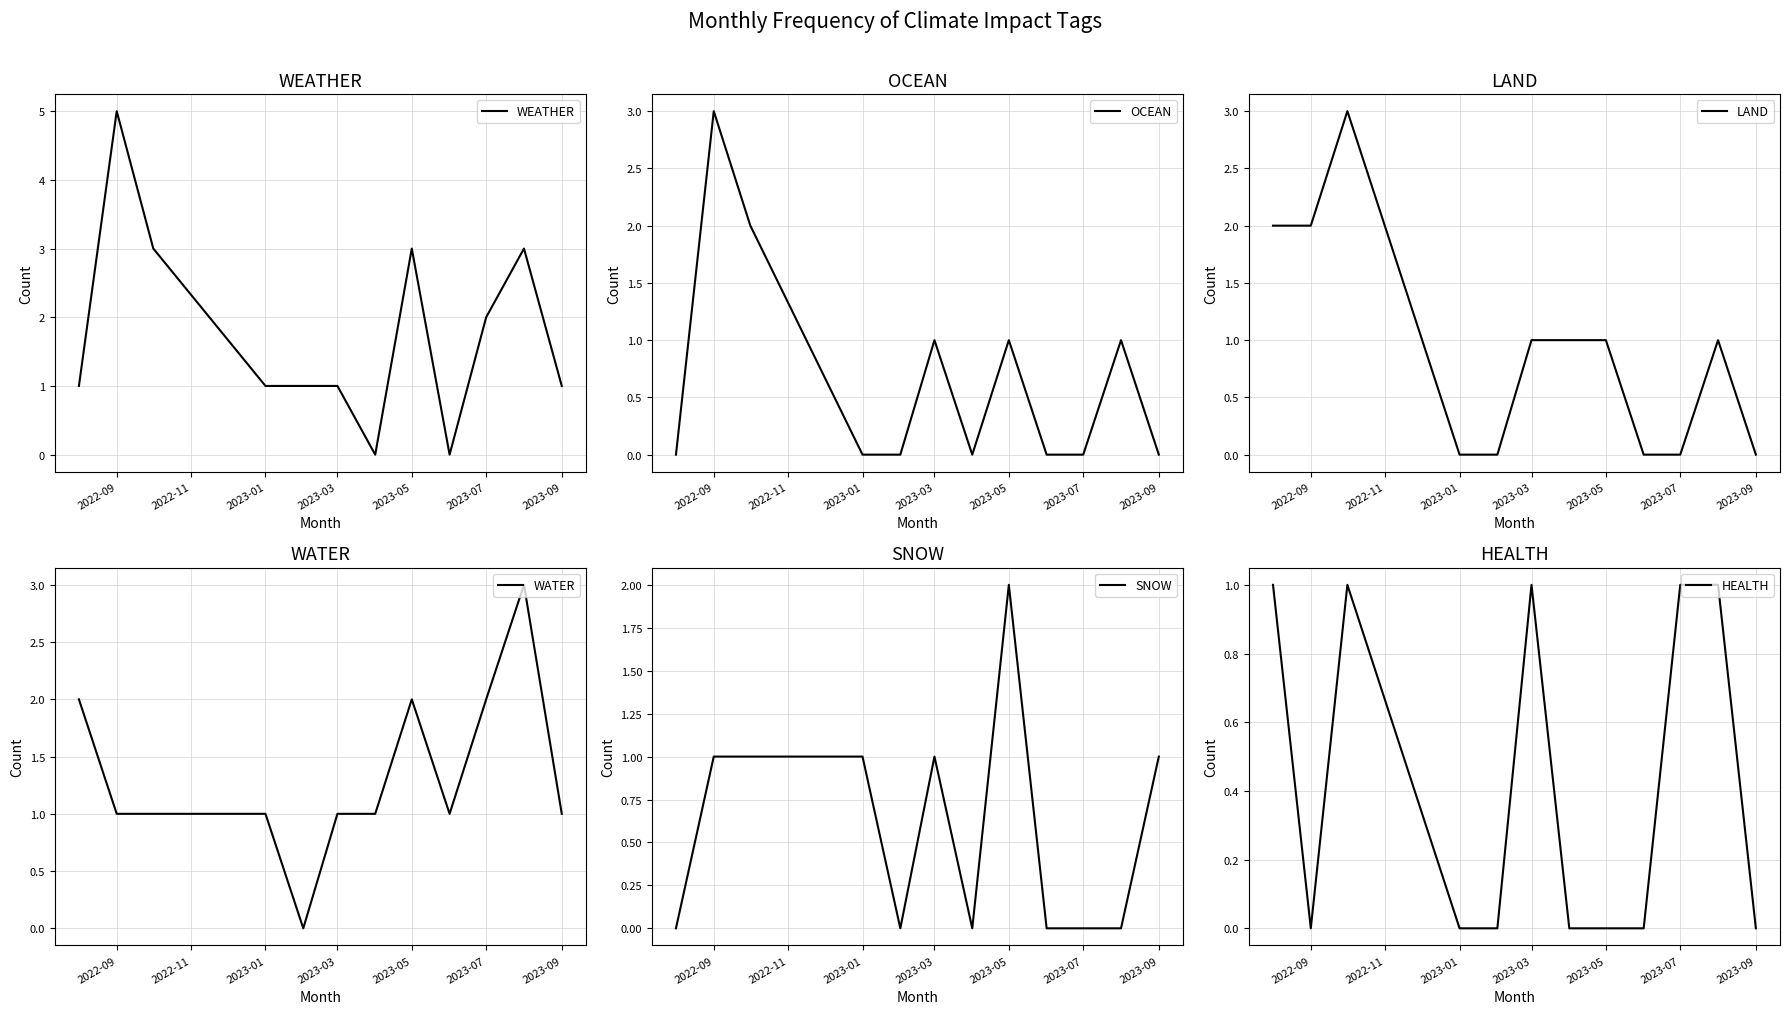

True or false: SNOW has more than 0 interior local peaks.

True